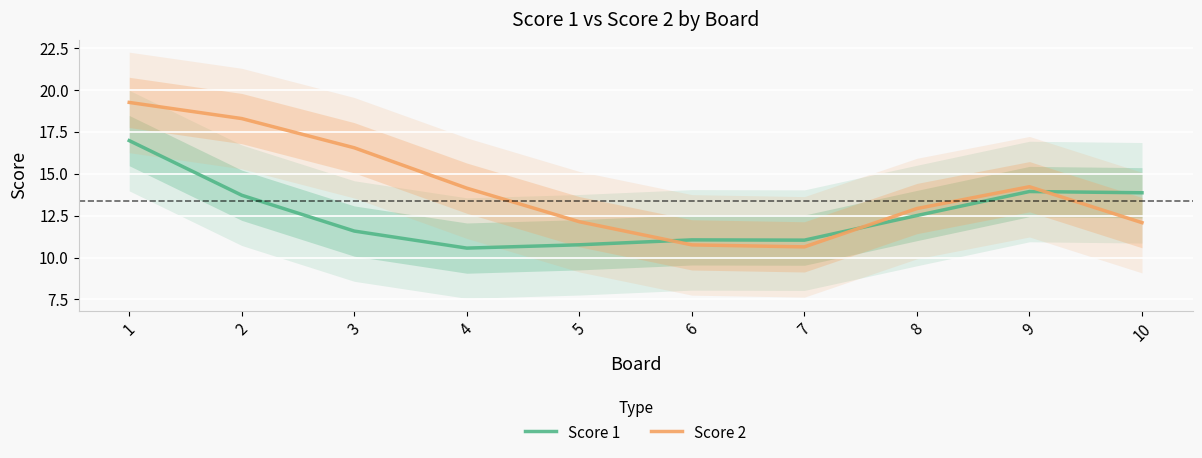

True or false: Score 2 has a value of 30.1 at 2.

False